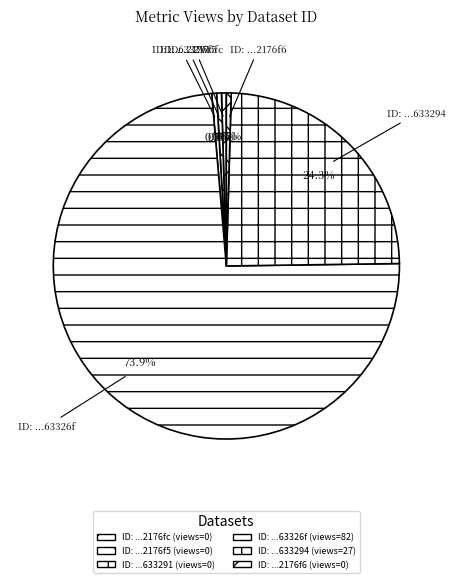

Does ID: ...63326f account for over 50% of the chart?

Yes